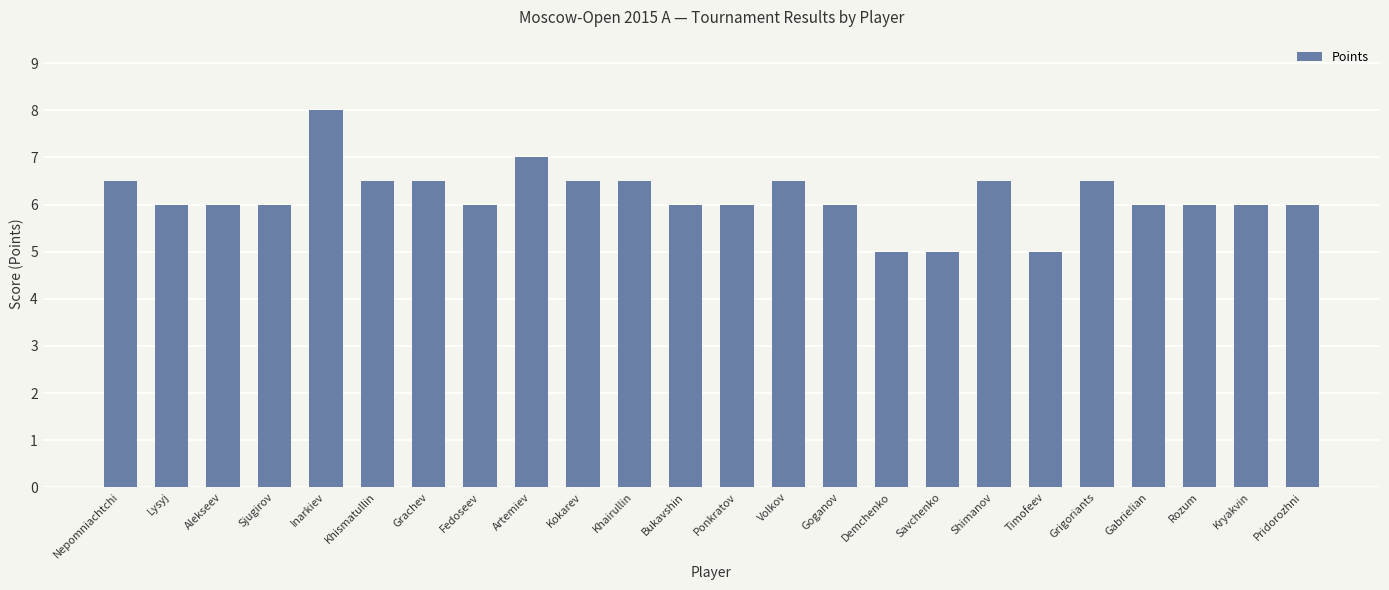

How many categories are shown in the chart?

24